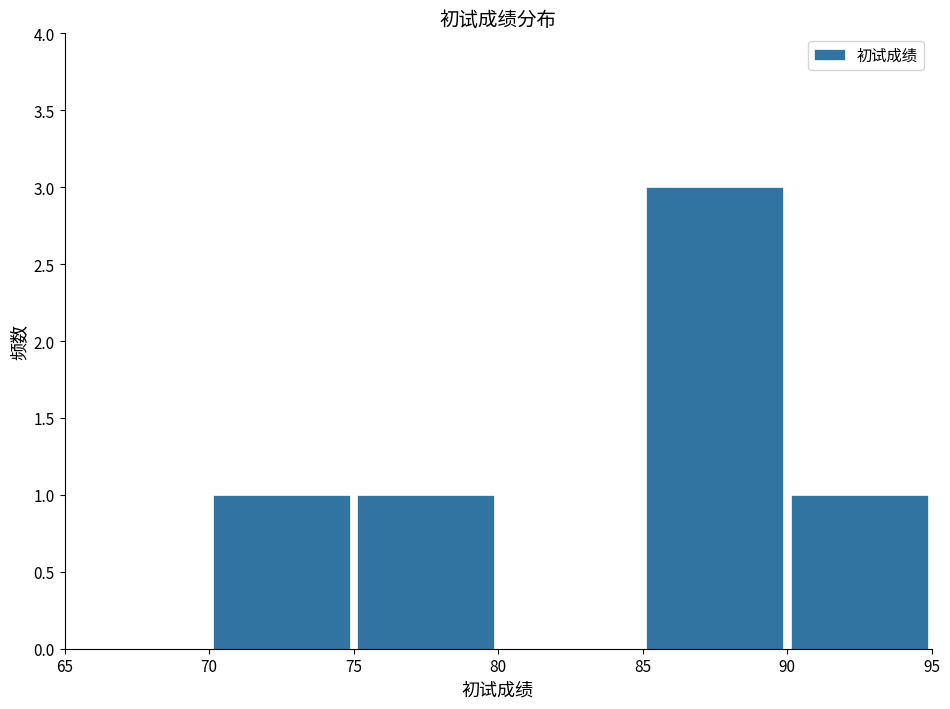

Reading left to right, list every bar in this chart as the range it spans on the x-axis followed by its height. The values are not printed on the chart, so give them approximately, as read against the axis.

65 to 70: 0
70 to 75: 1
75 to 80: 1
80 to 85: 0
85 to 90: 3
90 to 95: 1